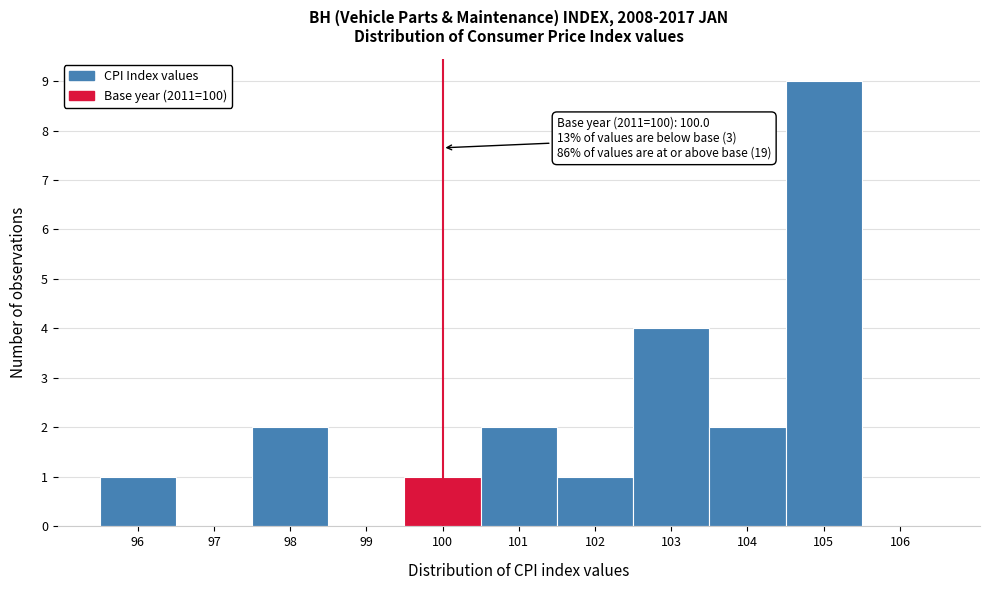

Which range on the x-axis has the tallest bar?

104.5 to 105.5